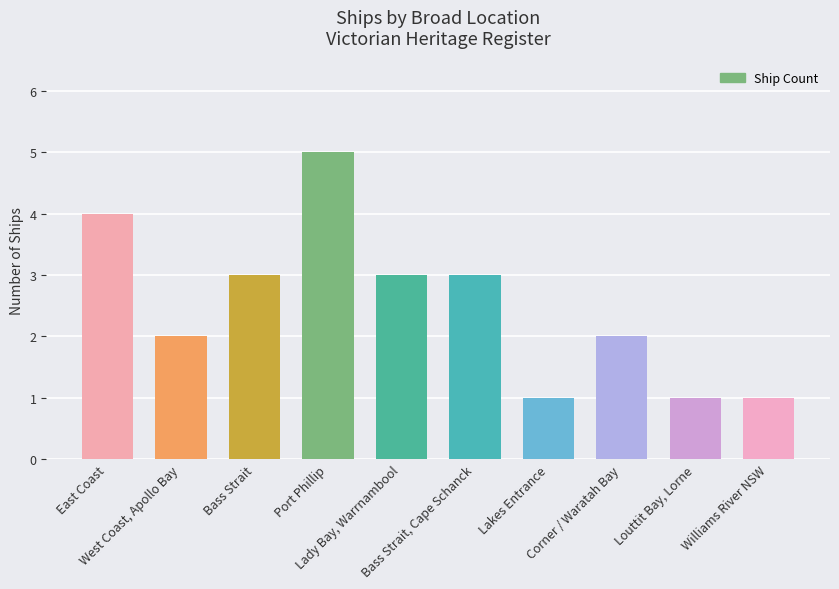

Reading left to right, extract all data points from this chart.

4	2	3	5	3	3	1	2	1	1